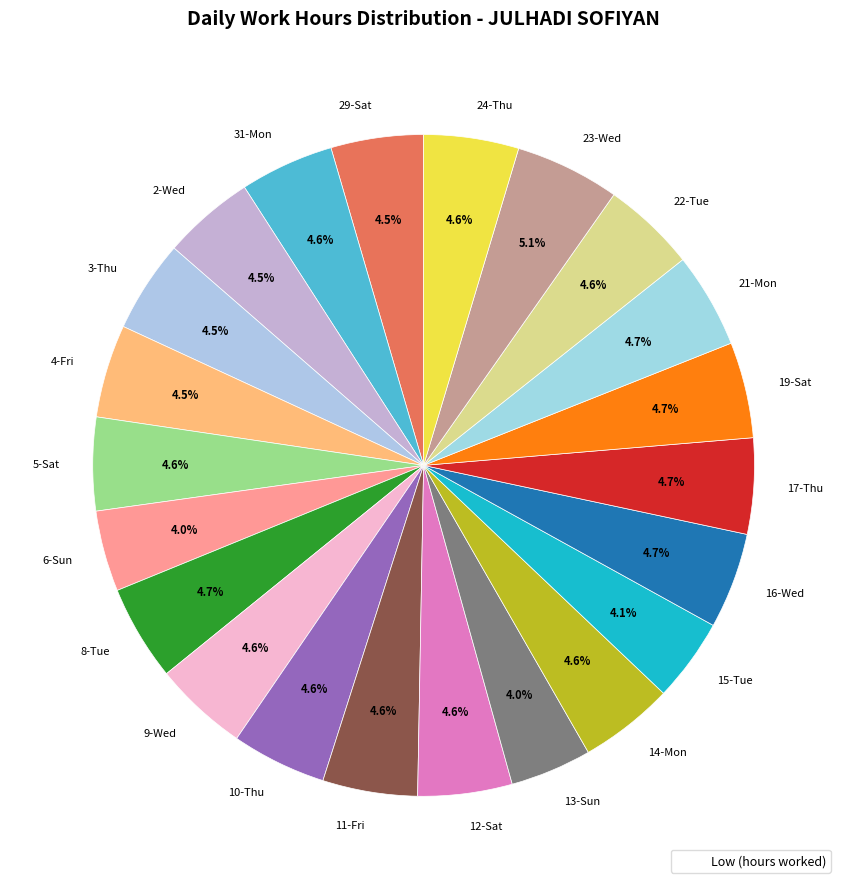

Is 13-Sun the majority of the pie?

No